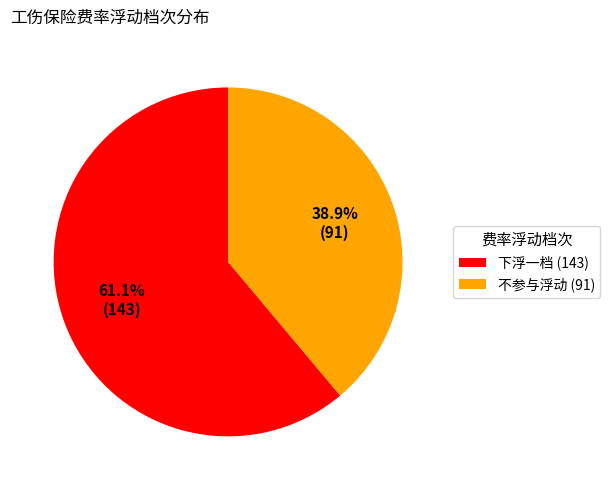

What percentage is the 下浮一档 slice, to the nearest percent?

61%